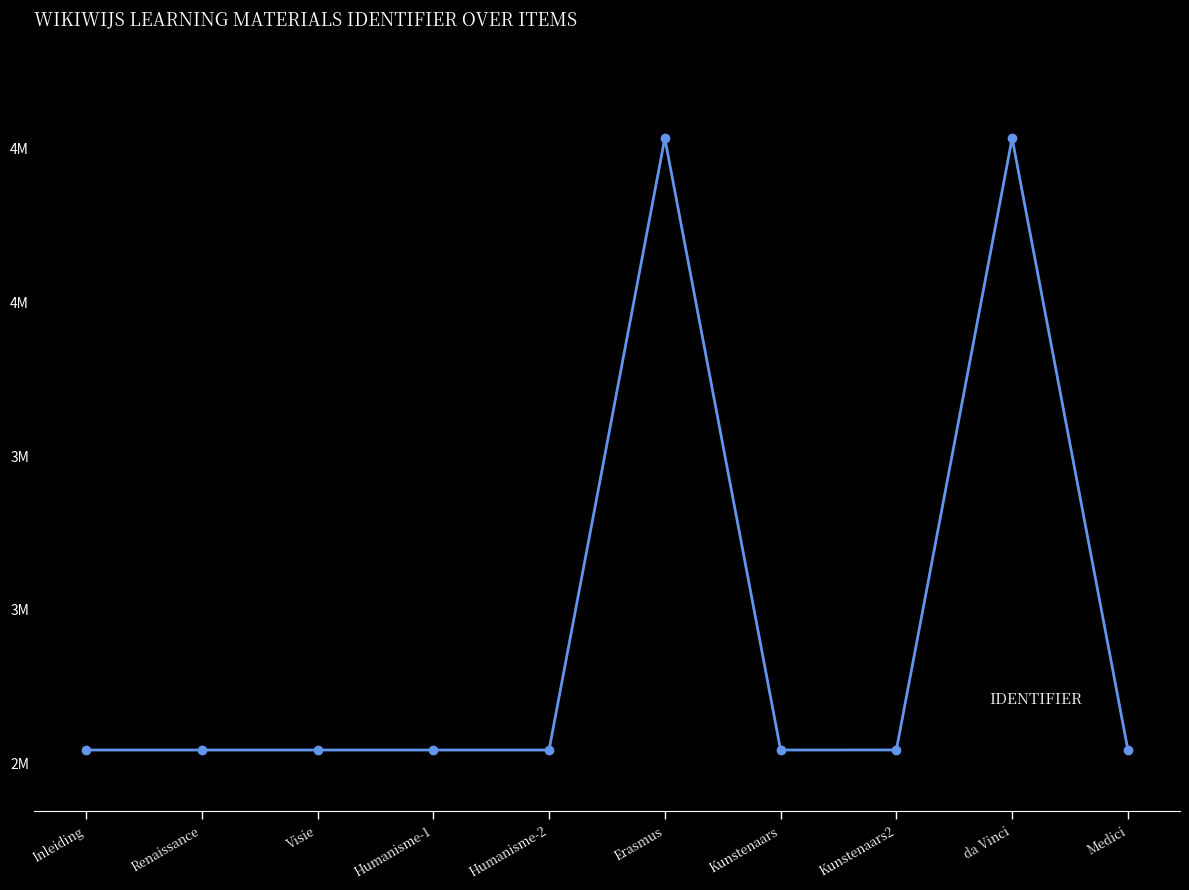

At which category does the chart reach its minimum across all series?

Inleiding